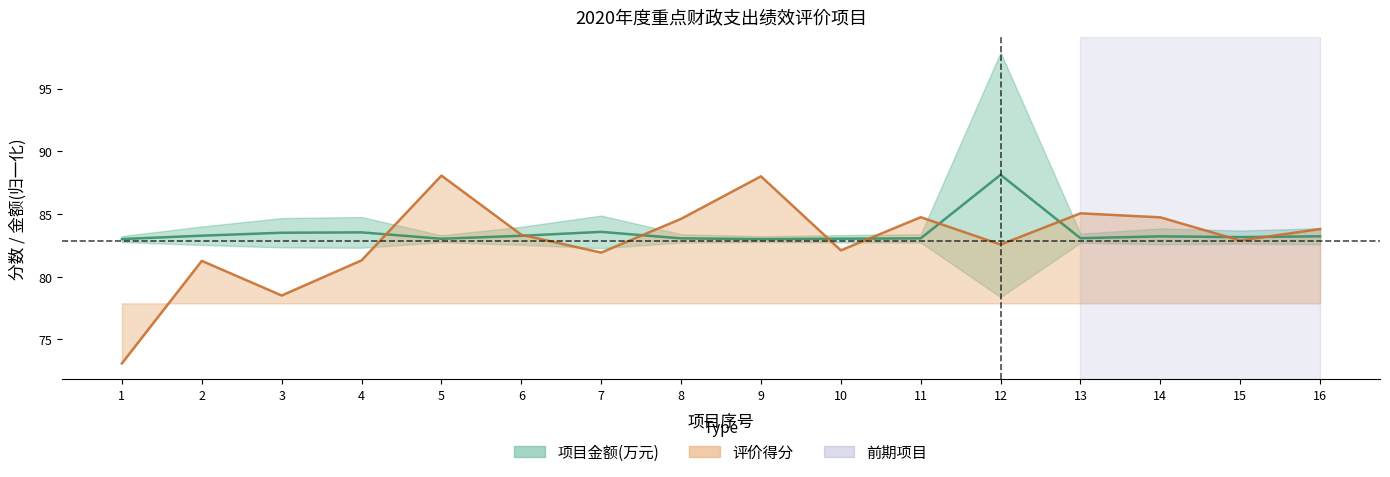

Which has a higher value, 7 or 14?

7